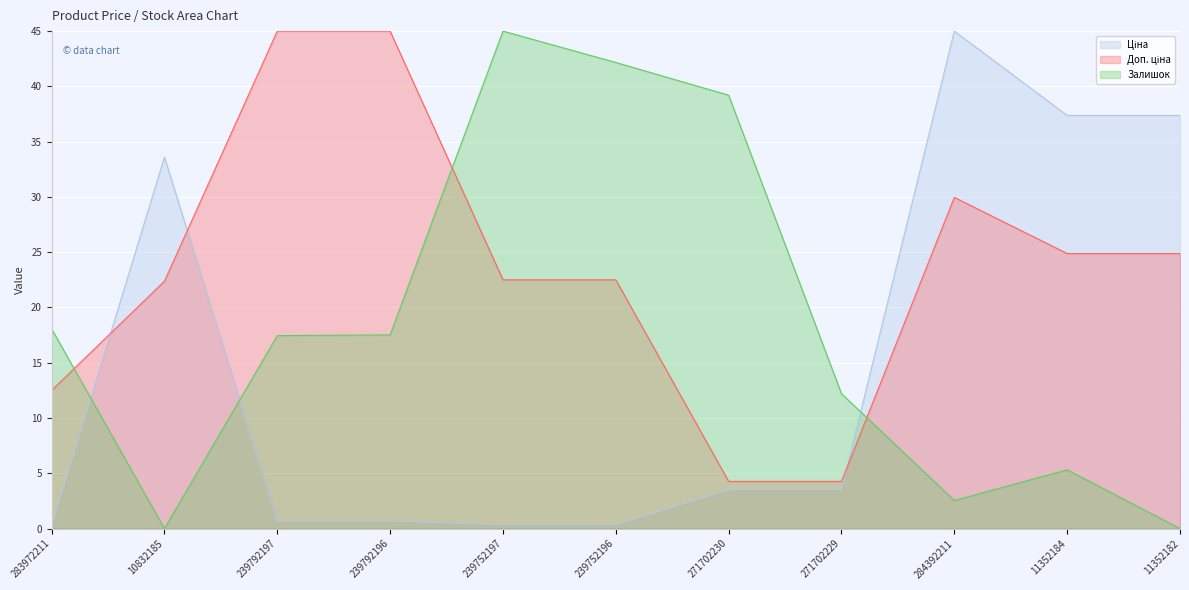

What is the average value of the Доп. ціна series?

23.5